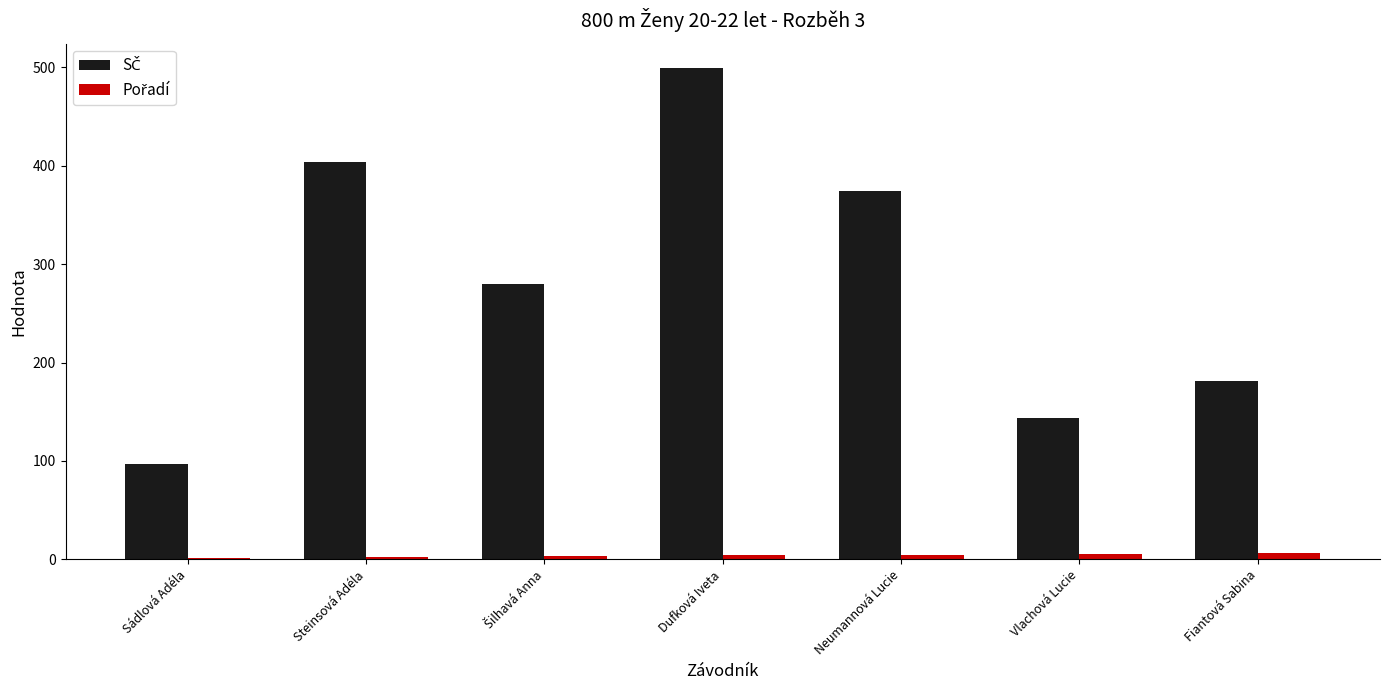

At which category does the chart reach its peak across all series?

Dufková Iveta